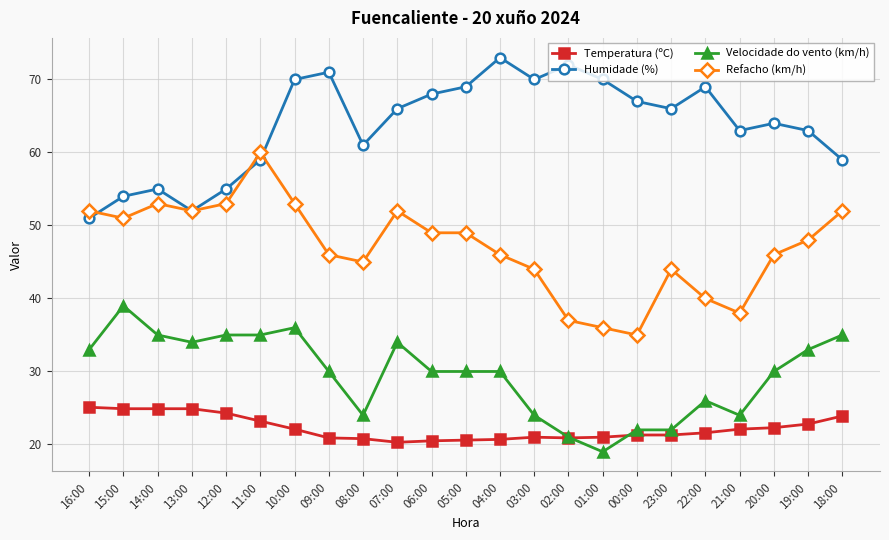

What is the minimum value shown in the chart?

19.0